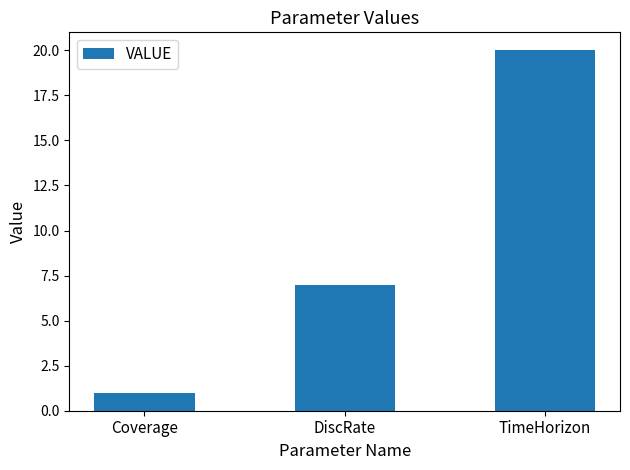

What is the label of the 2nd bar from the right?

DiscRate